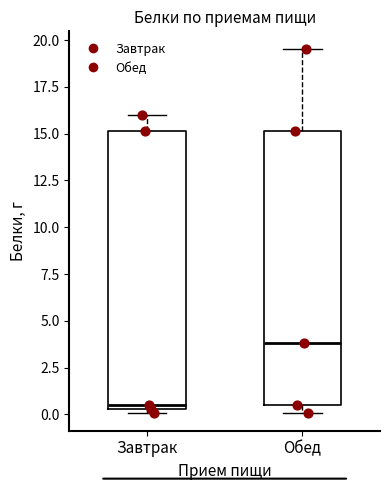

Where is the lower edge of the box for Обед on the y-axis? The values are not printed on the chart, so give them approximately, as read against the axis.

0.5